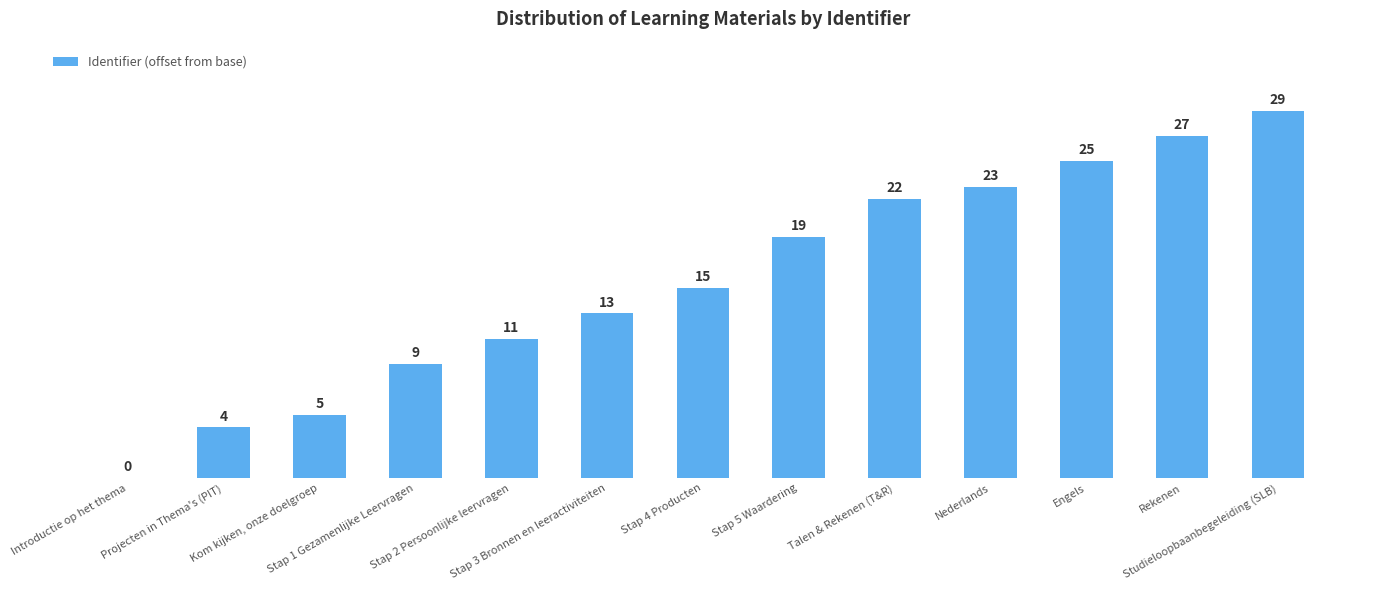

Are the bars horizontal?

No